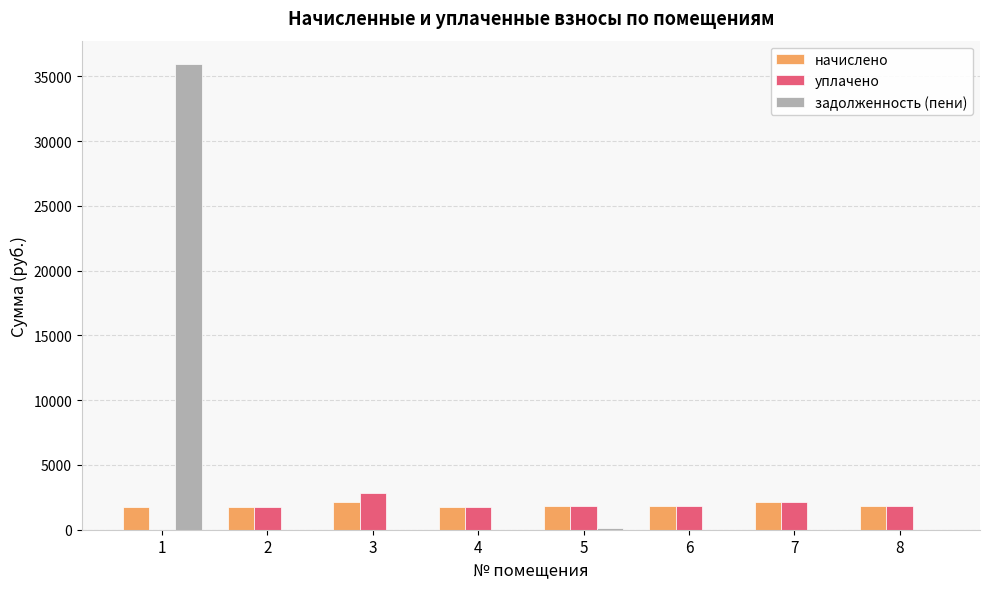

What are all the series names shown in the legend?

начислено, уплачено, задолженность (пени)